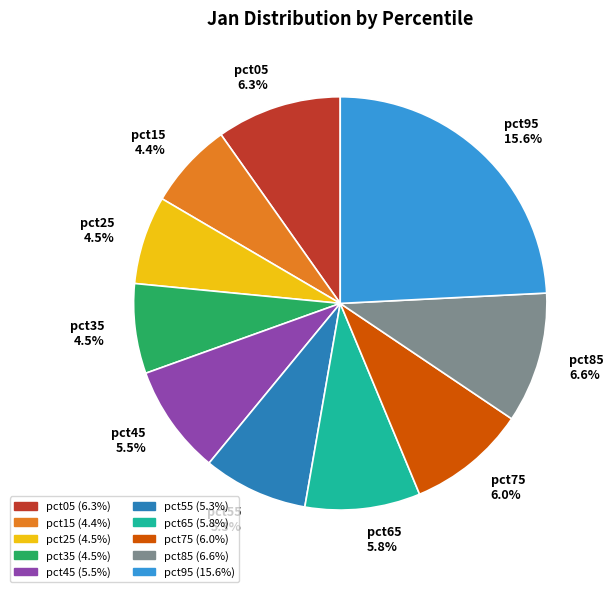

Between pct95 and pct65, which is larger?

pct95